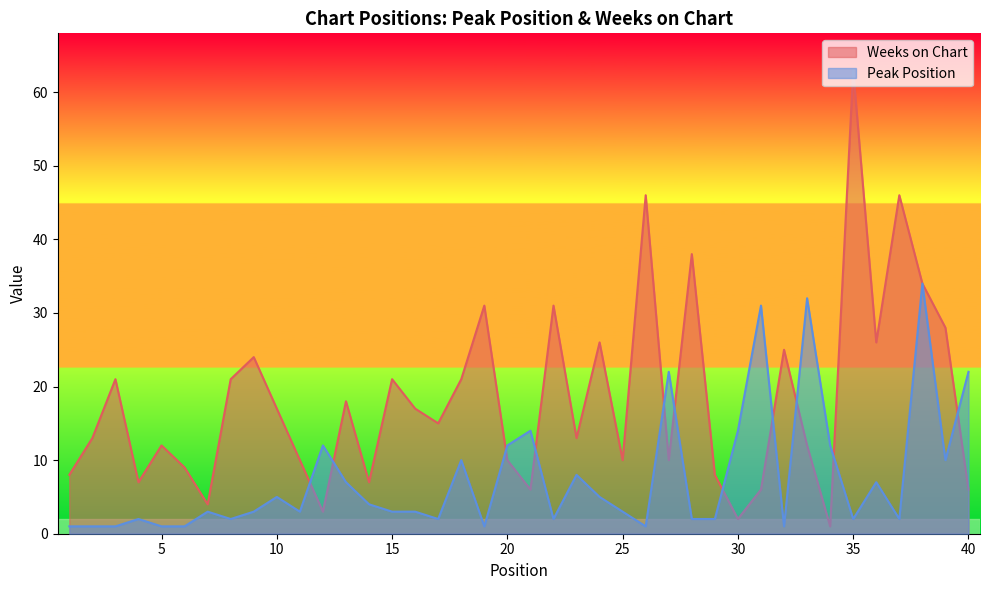

Which series has the largest range (max minus min)?

Weeks on Chart